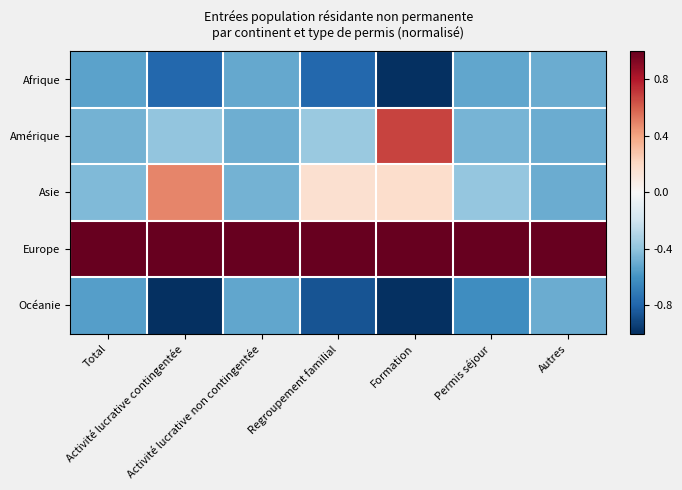

What is the greatest value displayed?

2.0